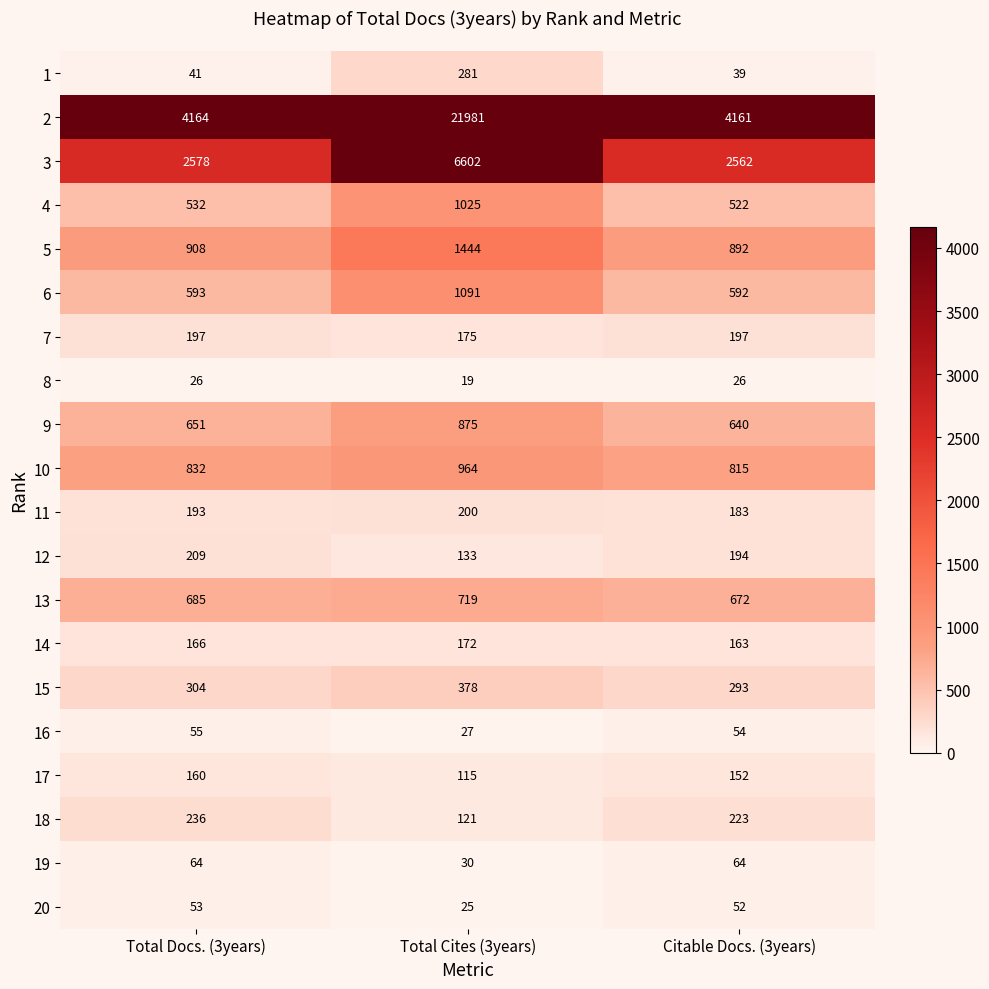

The value of 7 at Total Cites (3years) is 267. True or false?

False